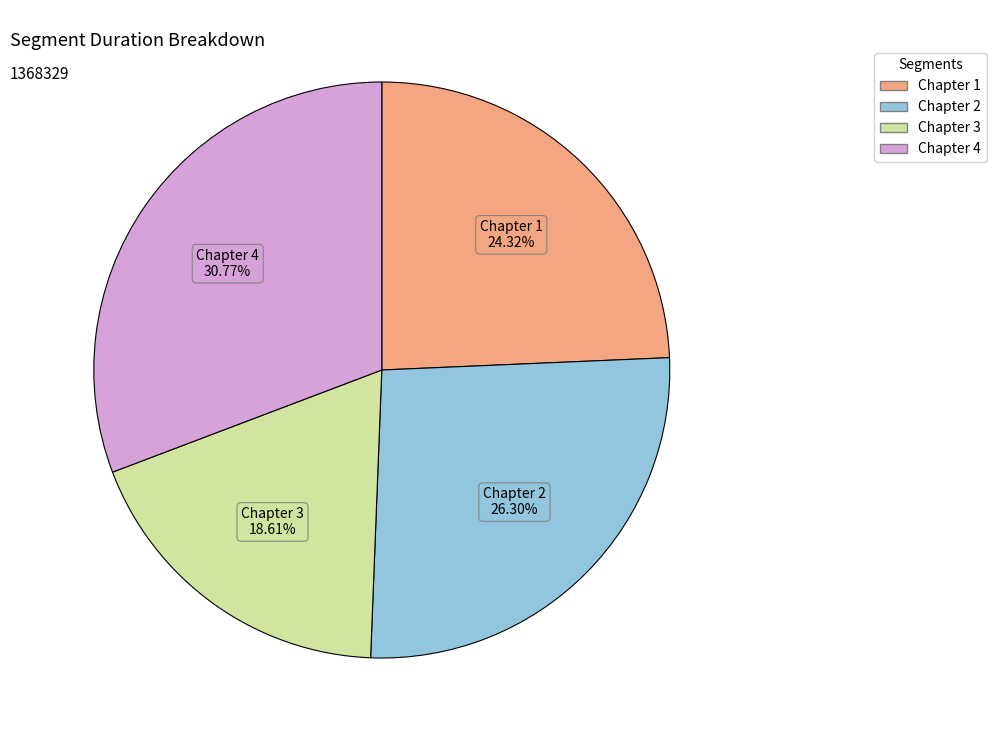

Count the number of slices in the pie.

4